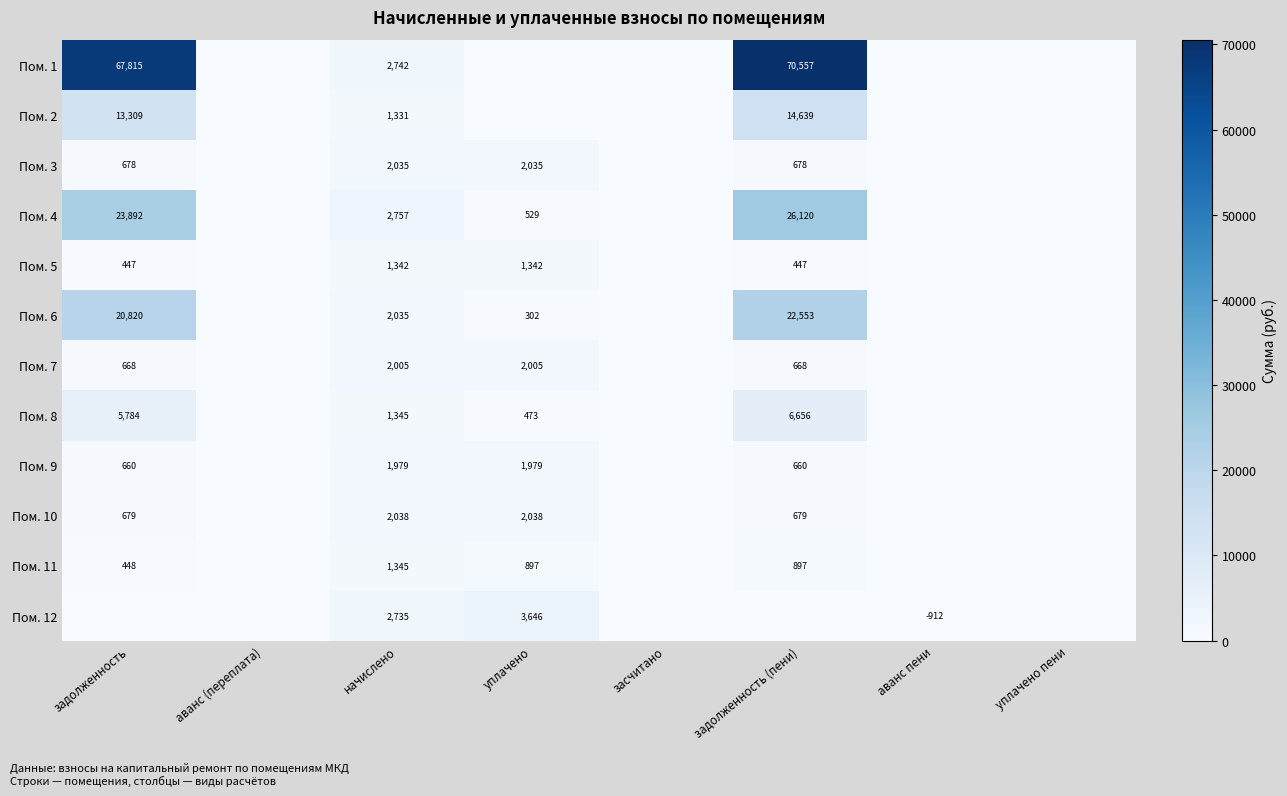

What is the difference between the Пом. 3 values at начислено and задолженность (пени)?

1357